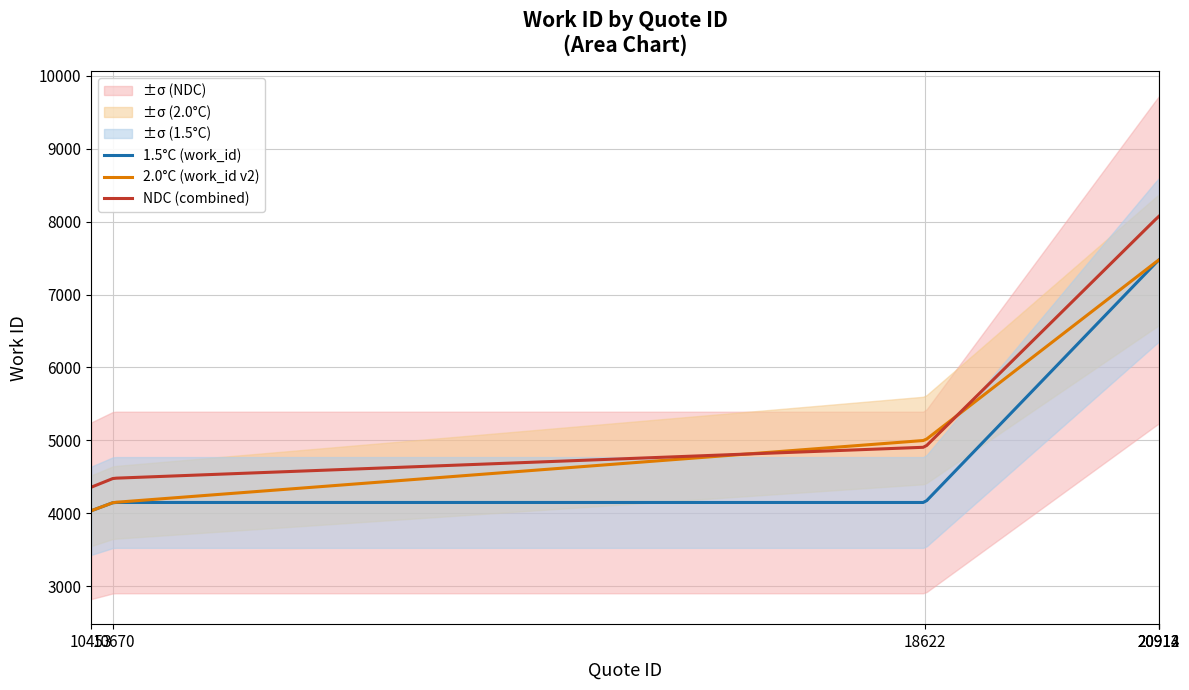

True or false: the data shows 4820 at 20914.

False